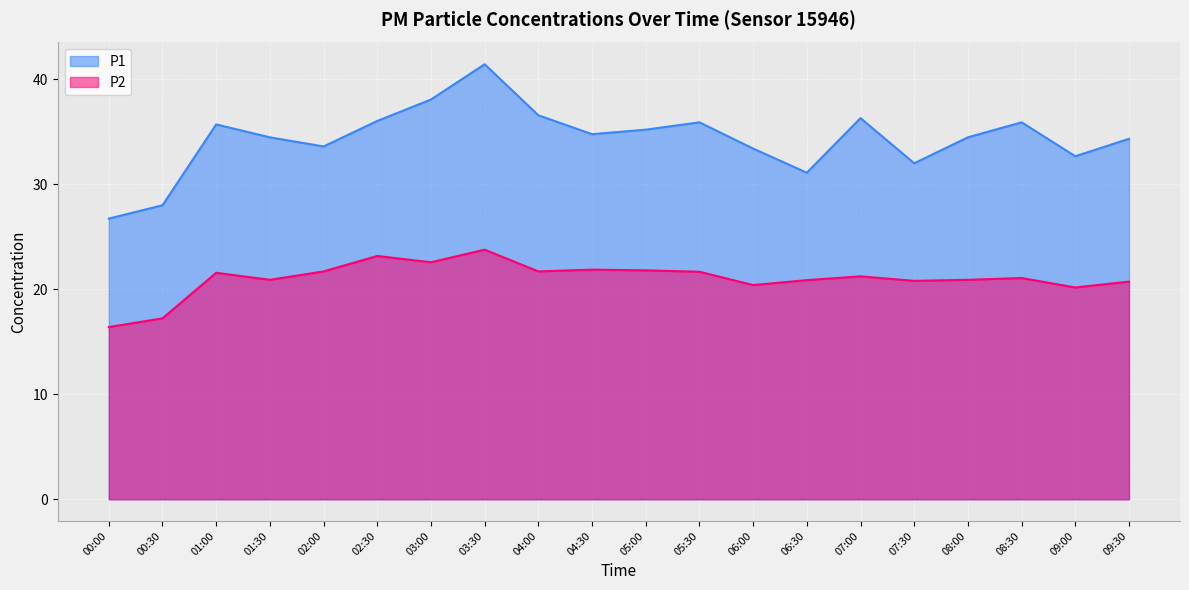

Rank the series by their average value, from highest to lowest.

P1, P2